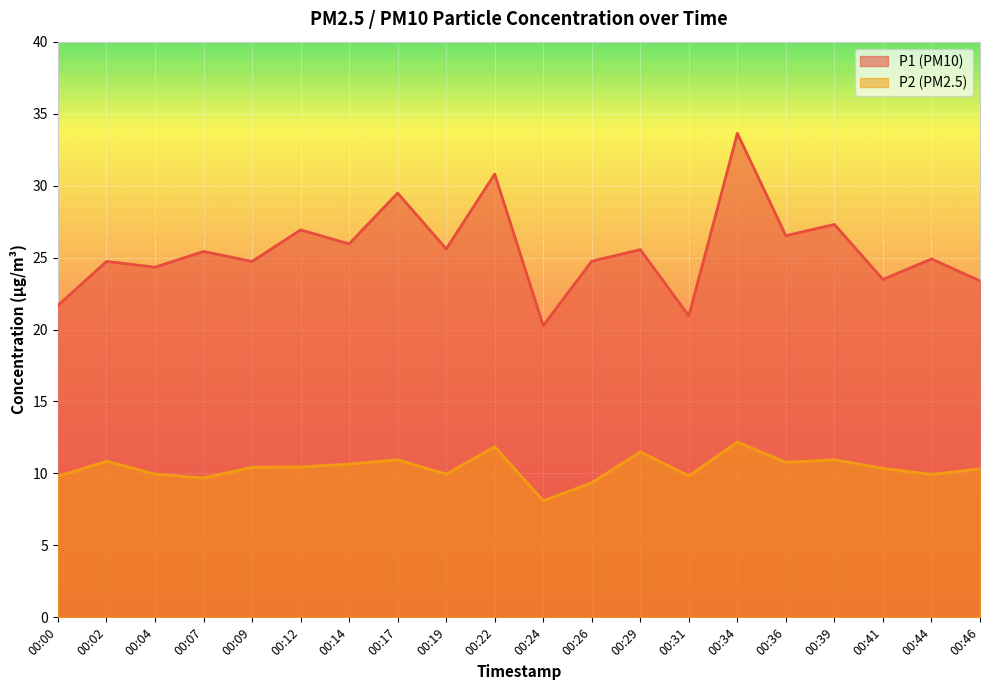

Where is P2 nearest to the value 10?

00:04